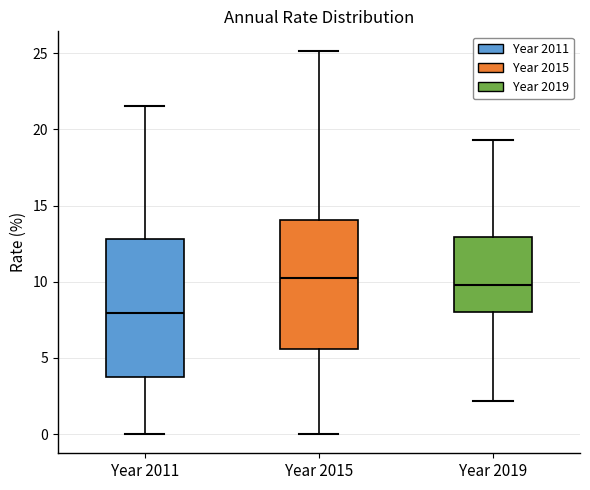

Reading left to right, transcribe this box plot: for each box, give where its median line is, the range the box spans, and where its two whiskers end, as read against the y-axis. The values are not printed on the chart, so give them approximately, as read against the axis.

Year 2011: median 8.0, box 4.0 to 13.0, whiskers 0.0 to 21.5
Year 2015: median 10.0, box 5.5 to 14.0, whiskers 0.0 to 25.0
Year 2019: median 10.0, box 8.0 to 13.0, whiskers 2.0 to 19.5